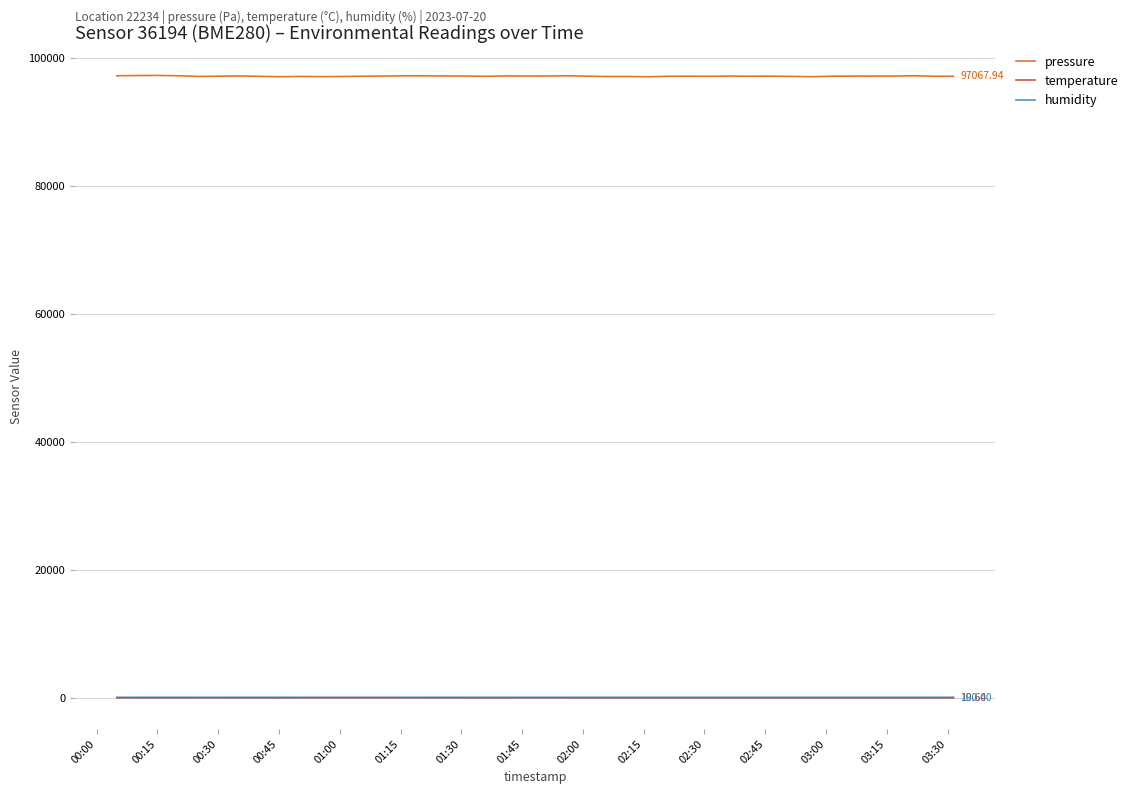

Which series has the widest spread of values?

pressure